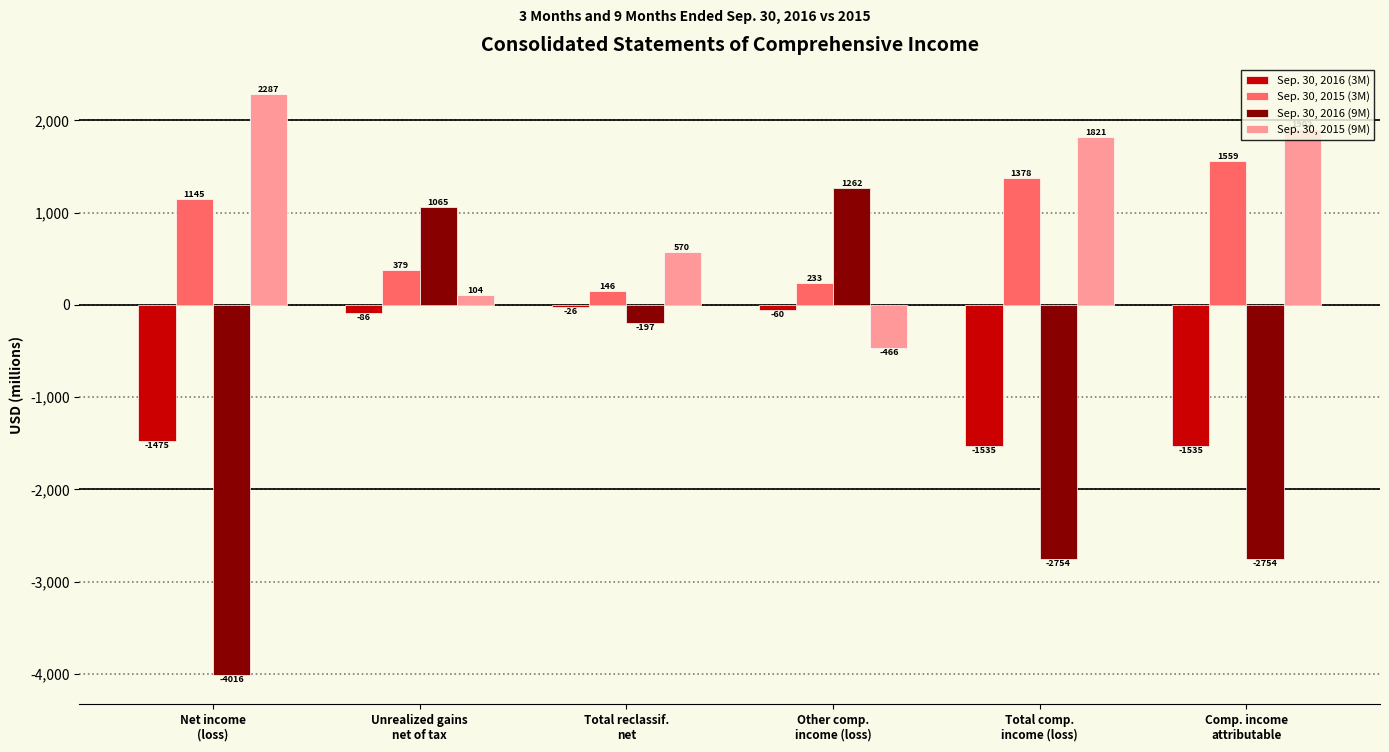

Which series has the largest range (max minus min)?

Sep. 30, 2016 (9M)